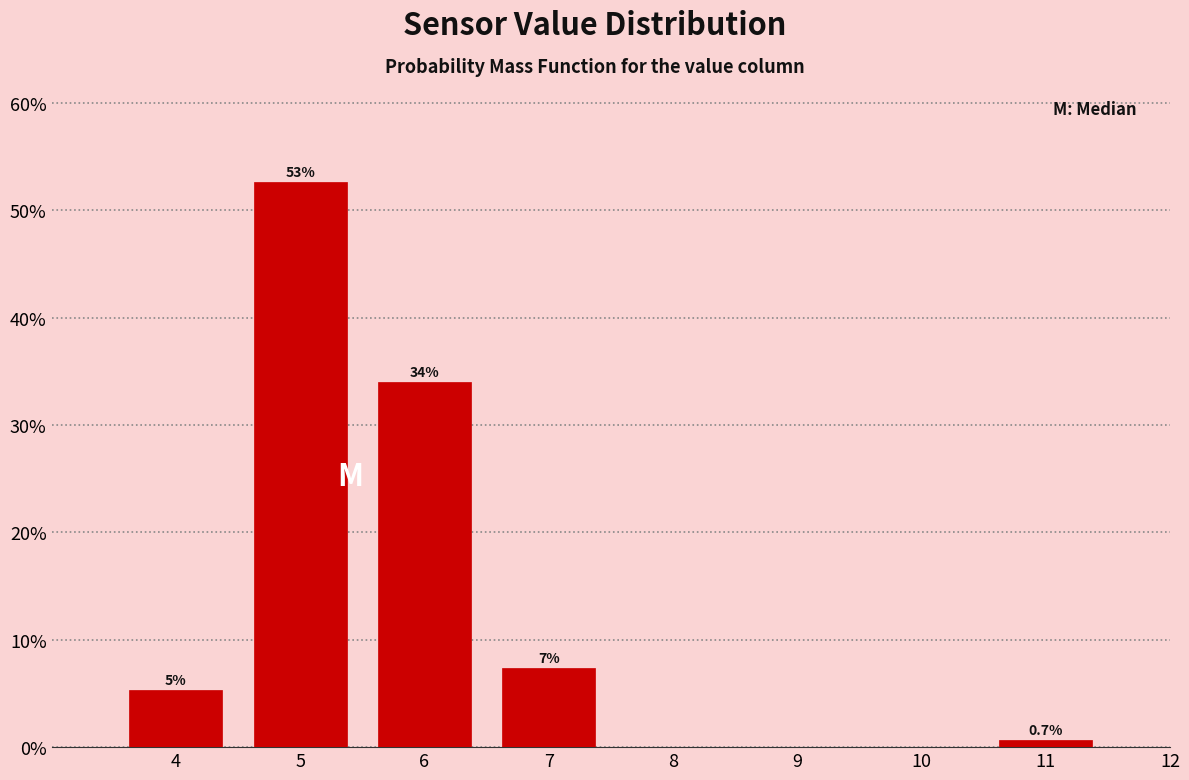

Are the bars horizontal?

No